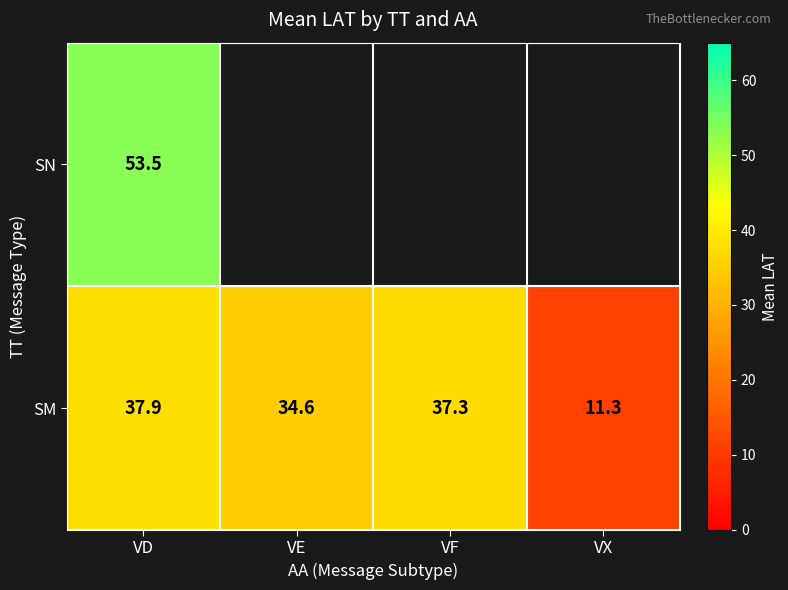

Is it true that SM equals 34.6 at VE?

True